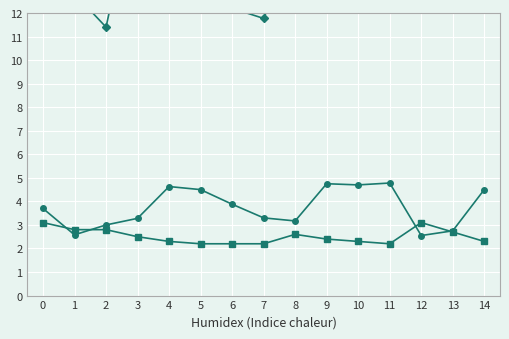

True or false: SDS_P2 and SDS_P1 cross at least once.

False